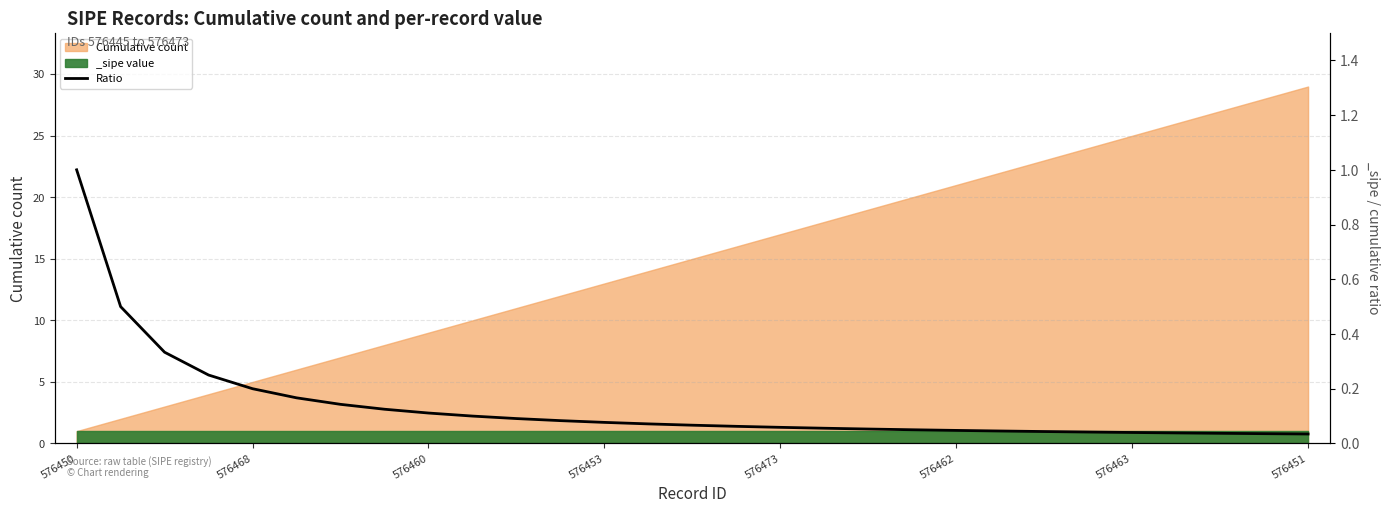

True or false: there are more than 0 points higher than both neighbors.

False